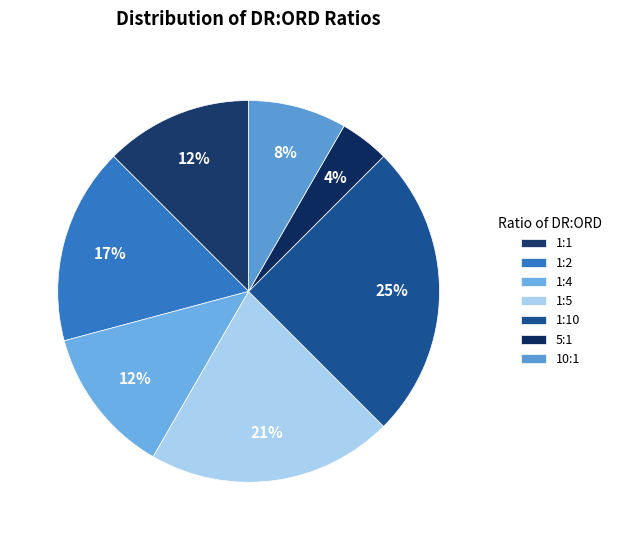

How many slices are in this pie chart?

7